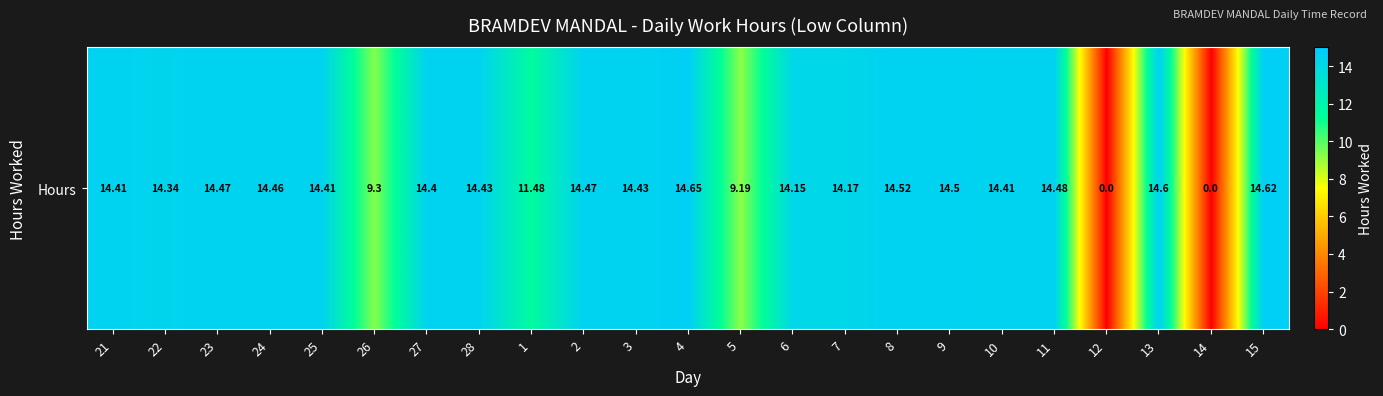

Reading left to right, extract all data points from this chart.

14.4	14.3	14.5	14.5	14.4	9.3	14.4	14.4	11.5	14.5	14.4	14.7	9.2	14.2	14.2	14.5	14.5	14.4	14.5	0.0	14.6	0.0	14.6